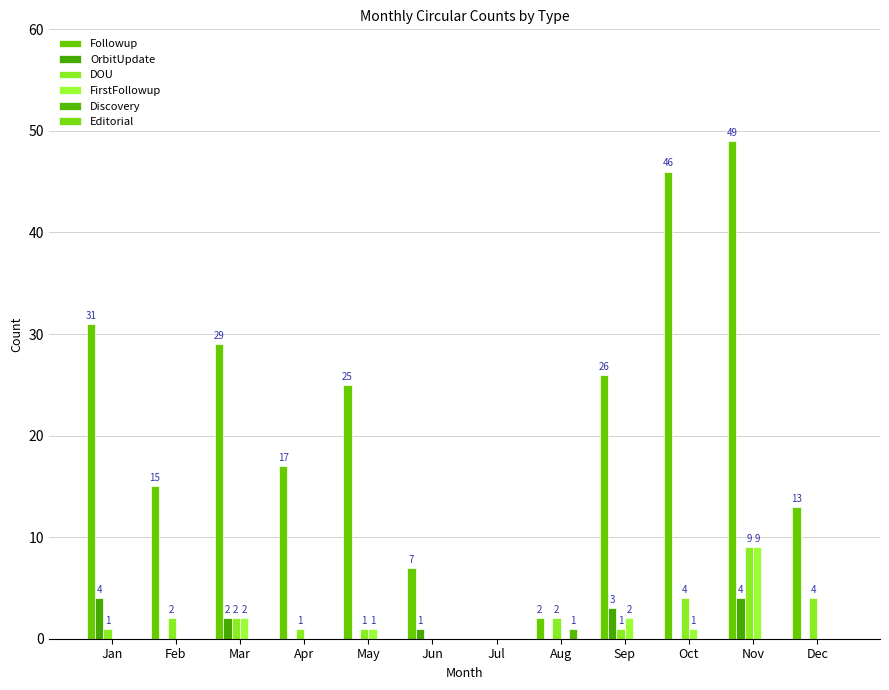

What is the spread (max minus min) of values at Mar?

29